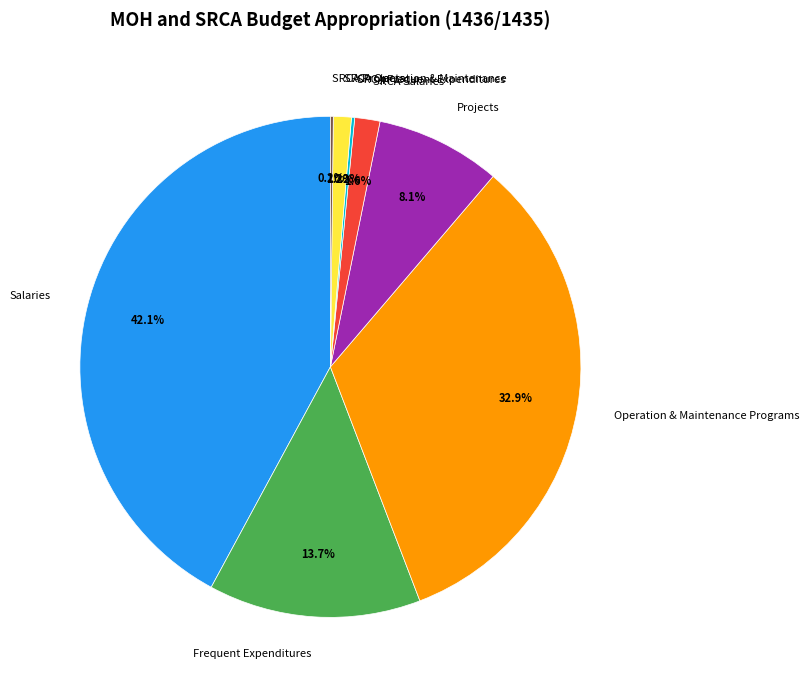

The Frequent Expenditures slice represents 14% of the pie. True or false?

True